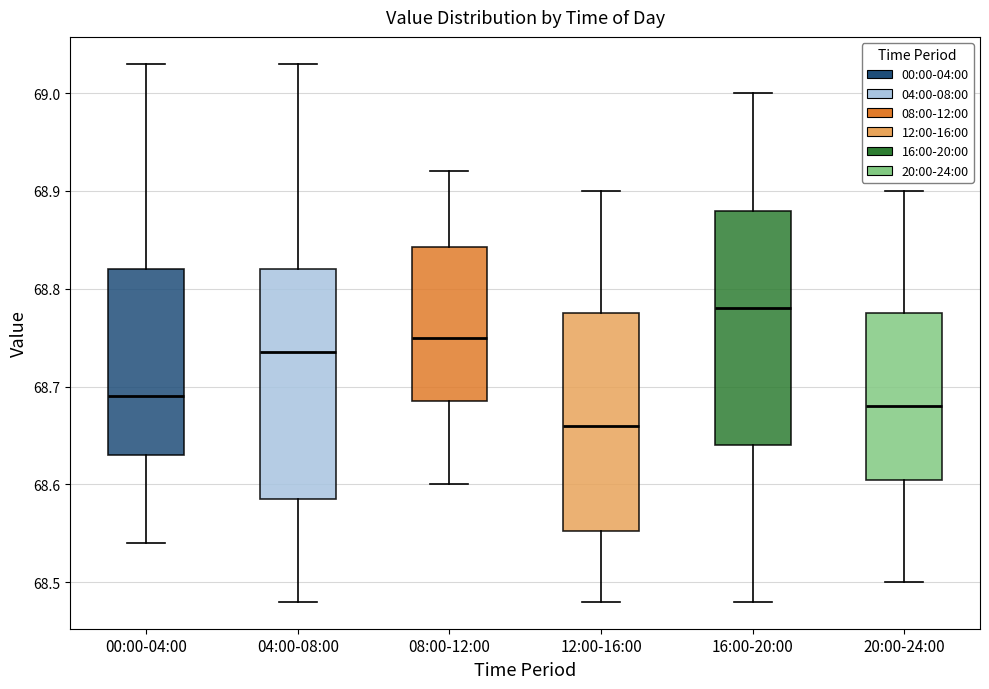

Which box's median line is the lowest?

12:00-16:00